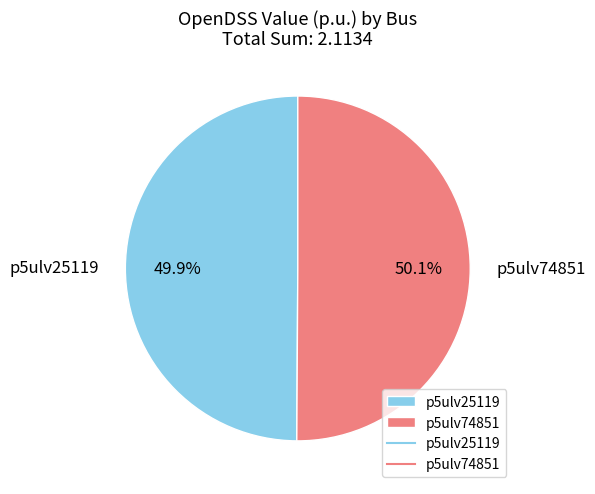

Do p5ulv74851 and p5ulv25119 together represent more than half of the pie?

Yes